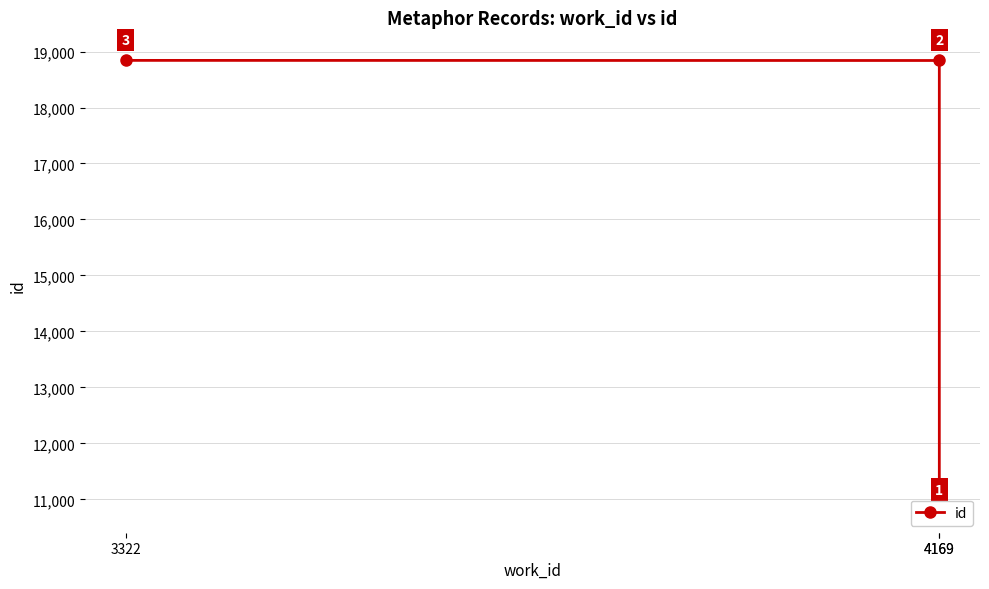

Where is the data nearest to the value 14823?

4169